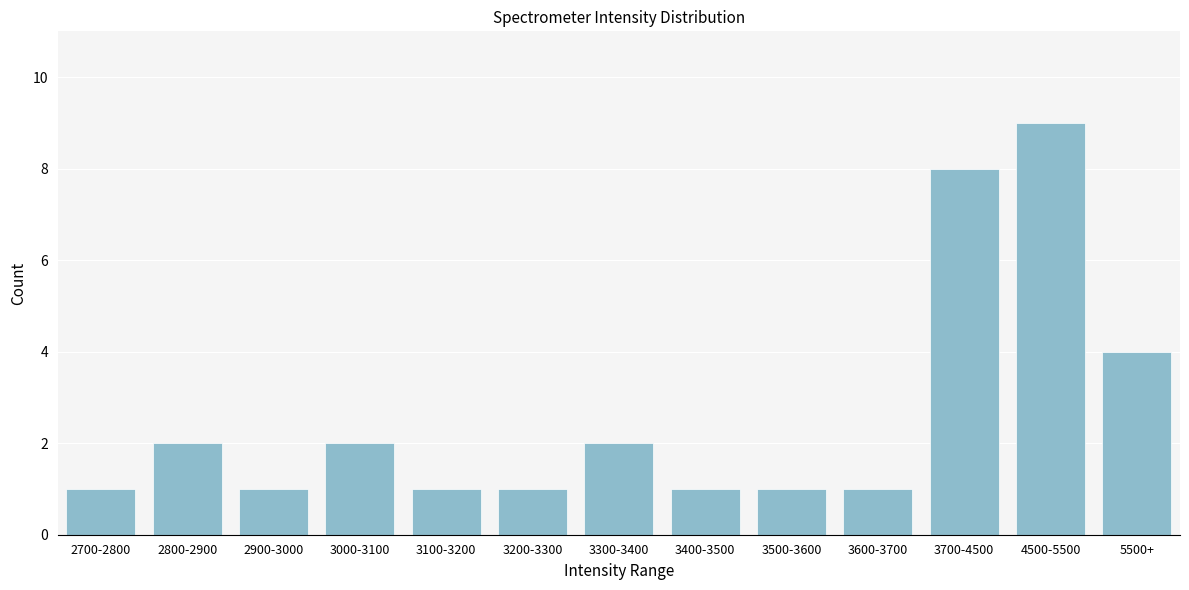

Reading left to right, transcribe all the data shown in this chart.

2700-2800=1	2800-2900=2	2900-3000=1	3000-3100=2	3100-3200=1	3200-3300=1	3300-3400=2	3400-3500=1	3500-3600=1	3600-3700=1	3700-4500=8	4500-5500=9	5500+=4